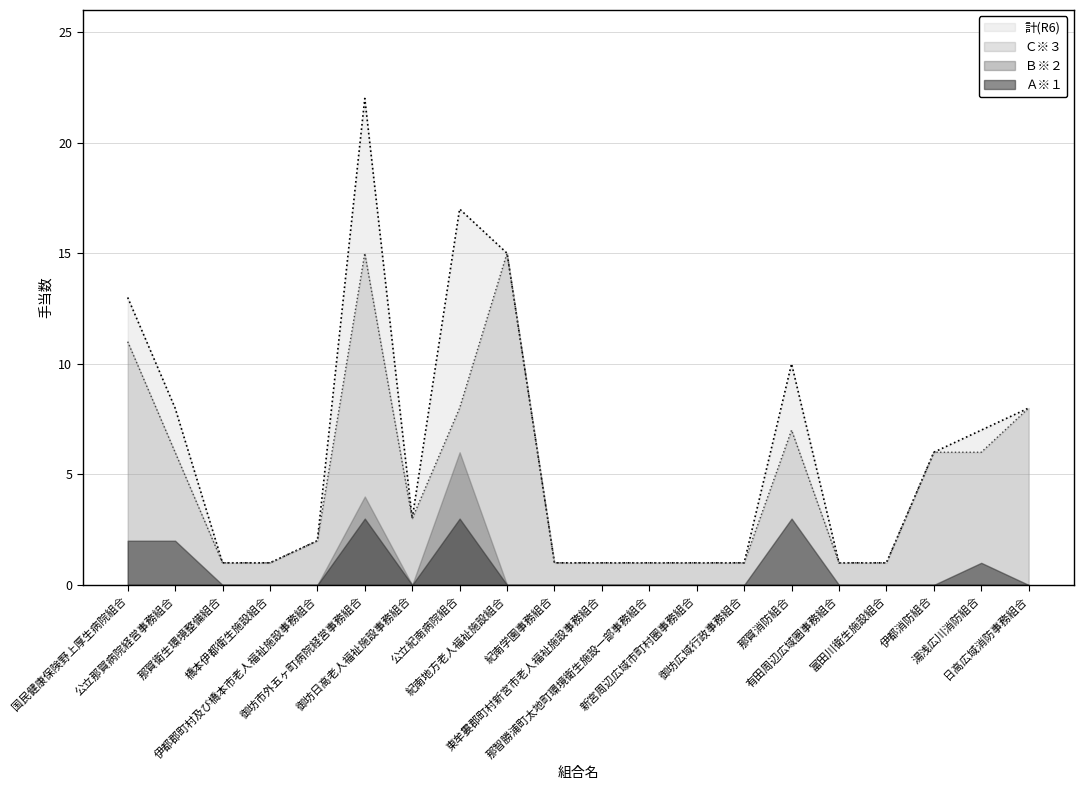

What is the lowest value of the 計(R6) series?

1